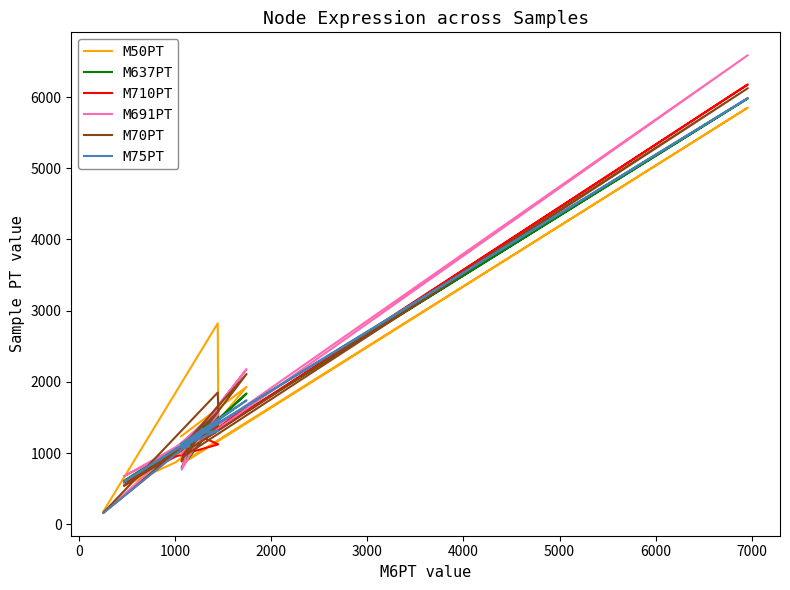

Which series has the largest range (max minus min)?

M691PT